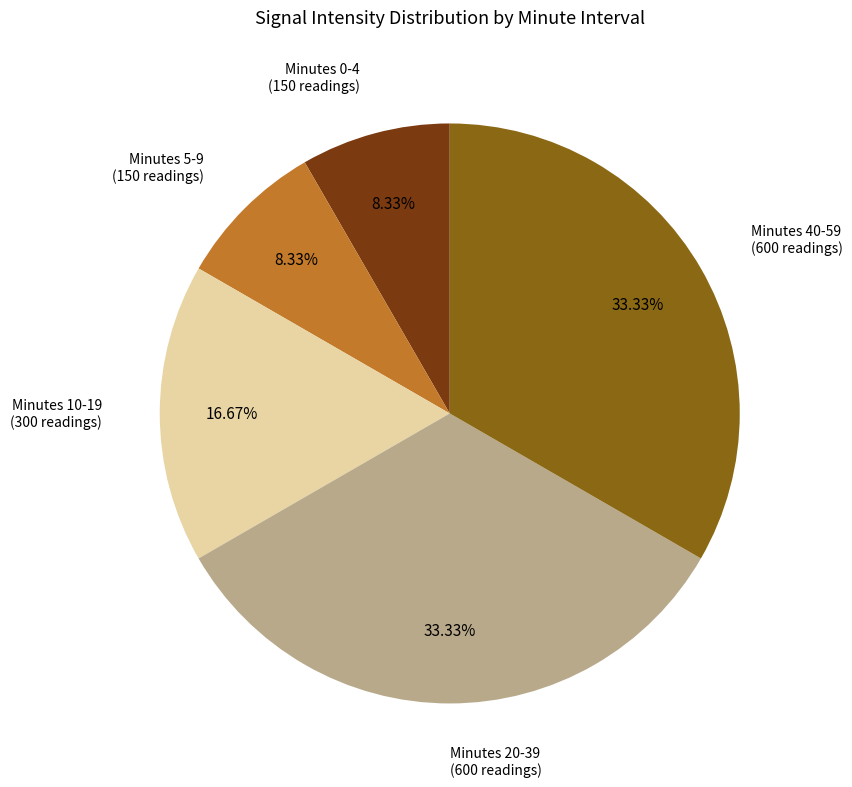

Combined, do Minutes 5-9 (150 readings) and Minutes 0-4 (150 readings) account for over 50%?

No